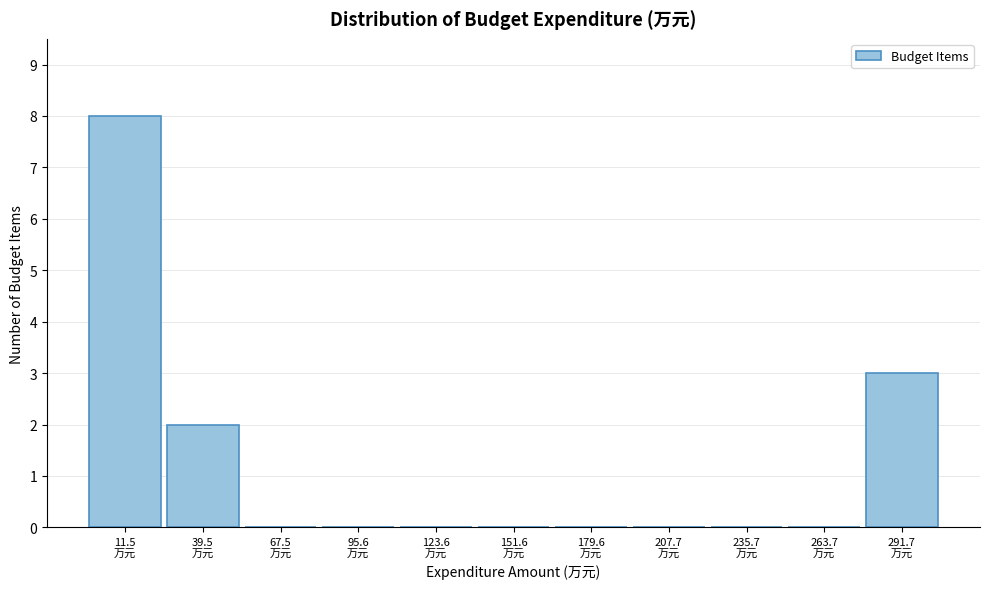

What is the maximum value shown in the chart?

8